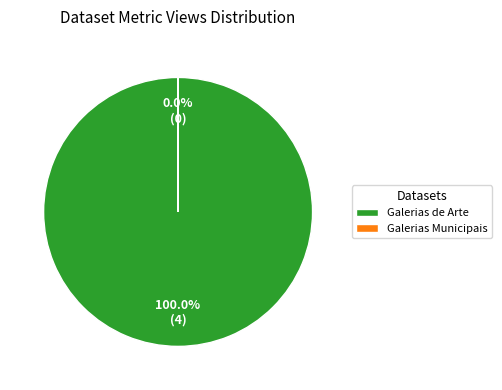

Does Galerias de Arte account for over 50% of the chart?

Yes